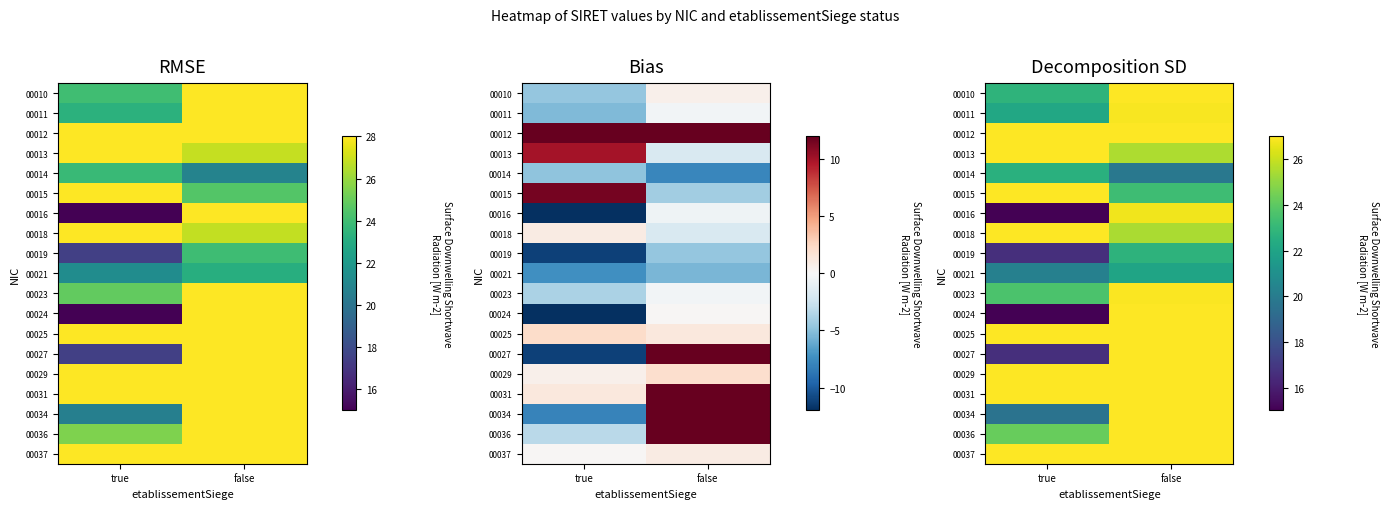

Which category has the highest value across all series?

false